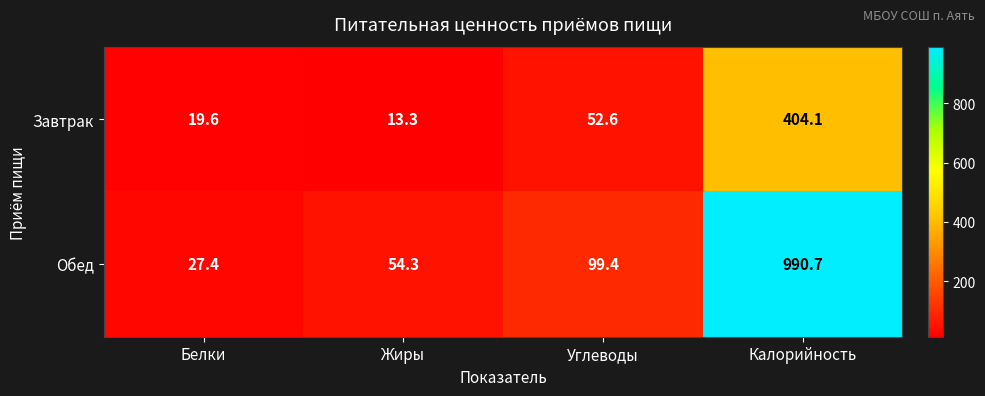

Reading right to left, extract all data points from this chart.

Завтрак: Калорийность=404.1	Углеводы=52.6	Жиры=13.3	Белки=19.6
Обед: Калорийность=990.7	Углеводы=99.4	Жиры=54.3	Белки=27.4